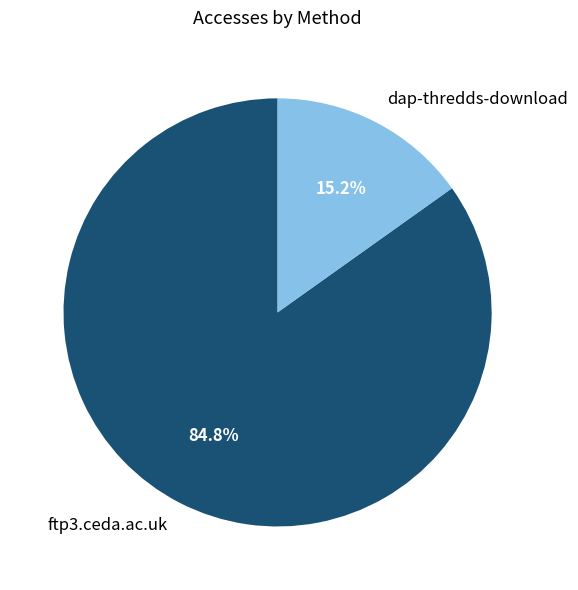

To the nearest percent, what is the combined percentage of ftp3.ceda.ac.uk and dap-thredds-download?

100%